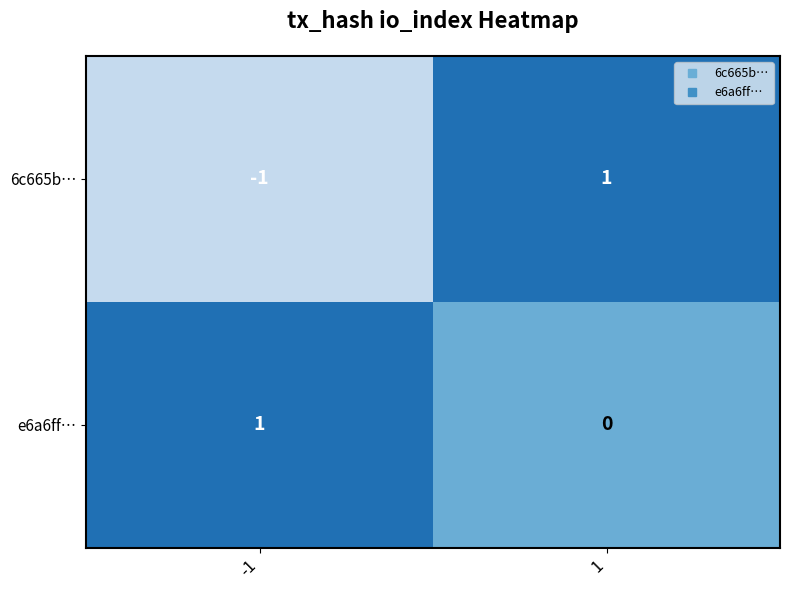

True or false: 6c665b… has a value of -1 at -1.

True